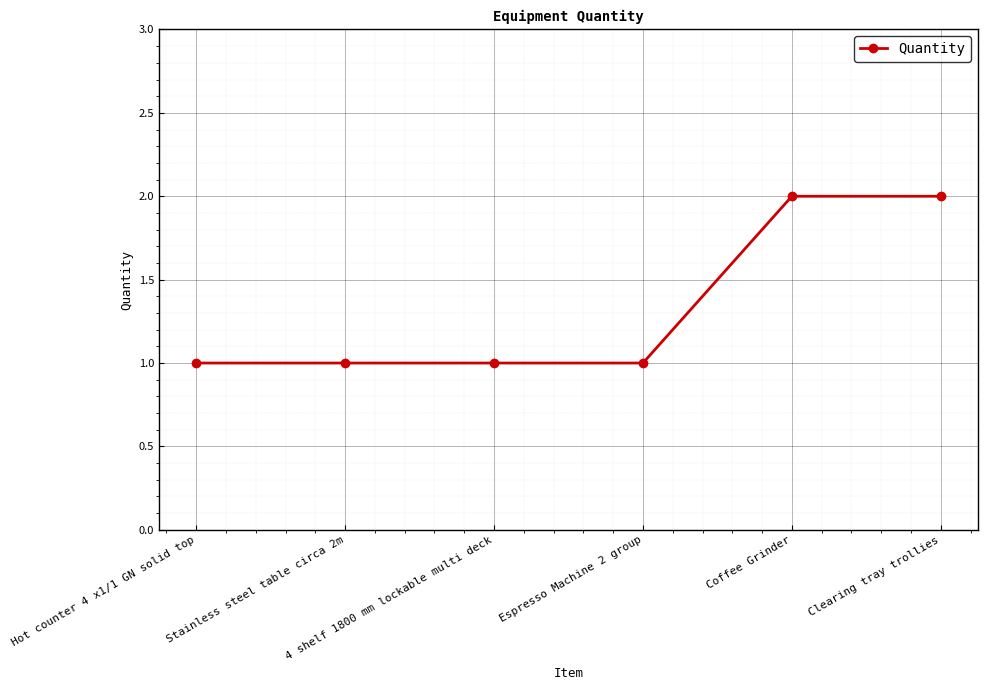

What is the value of the 4th point from the left?

1